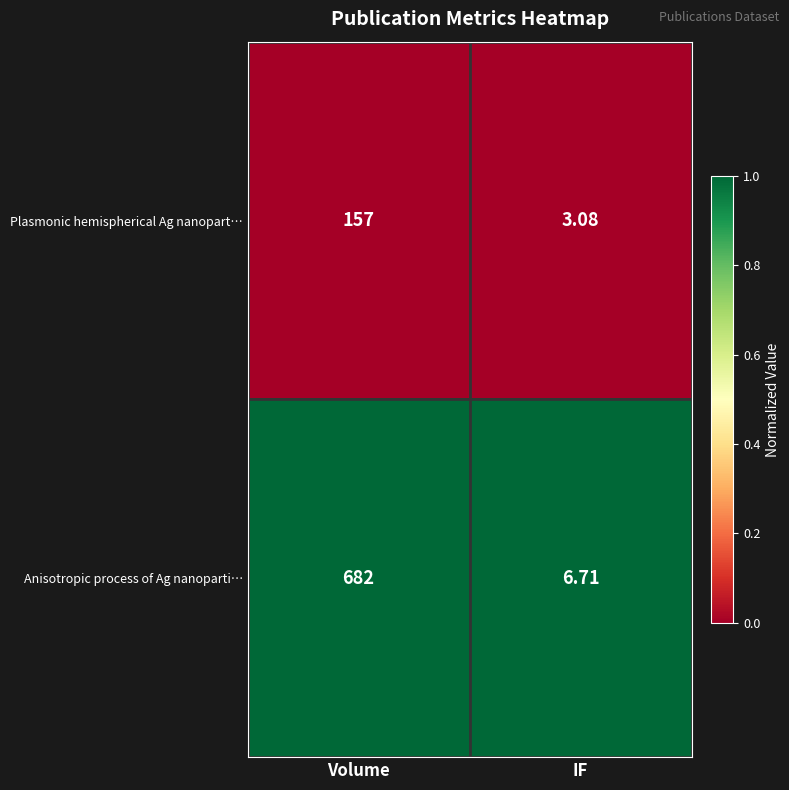

Which label corresponds to the largest value in the chart?

Volume